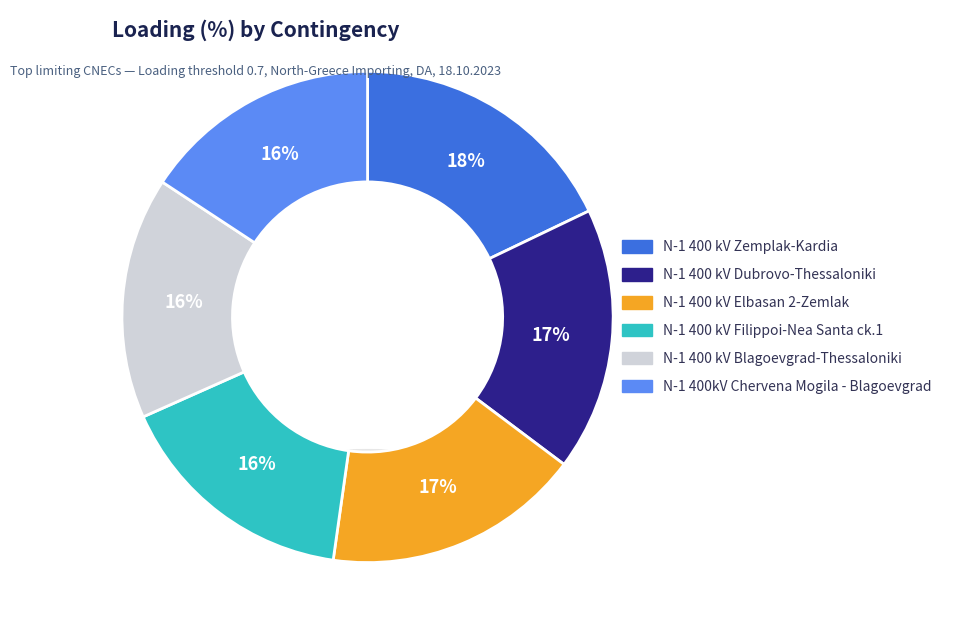

To the nearest percent, what percentage of the pie is N-1 400 kV Filippoi-Nea Santa ck.1?

16%